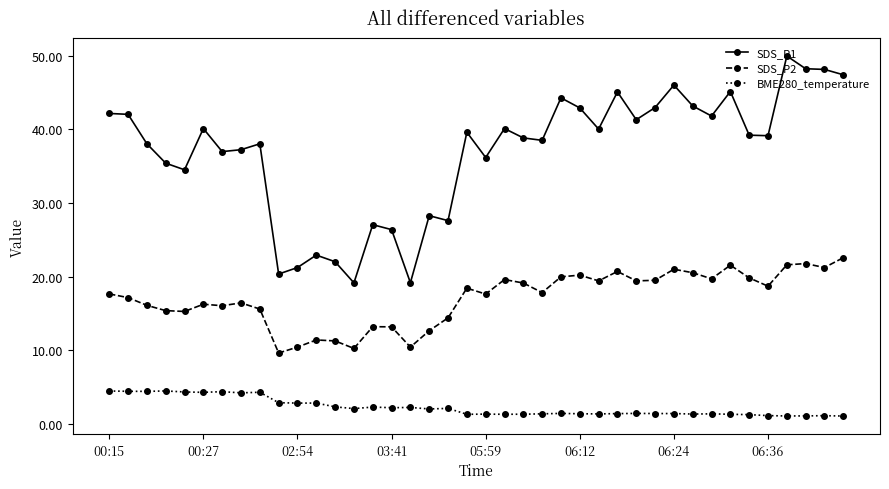

Count the number of categories in the chart.

40